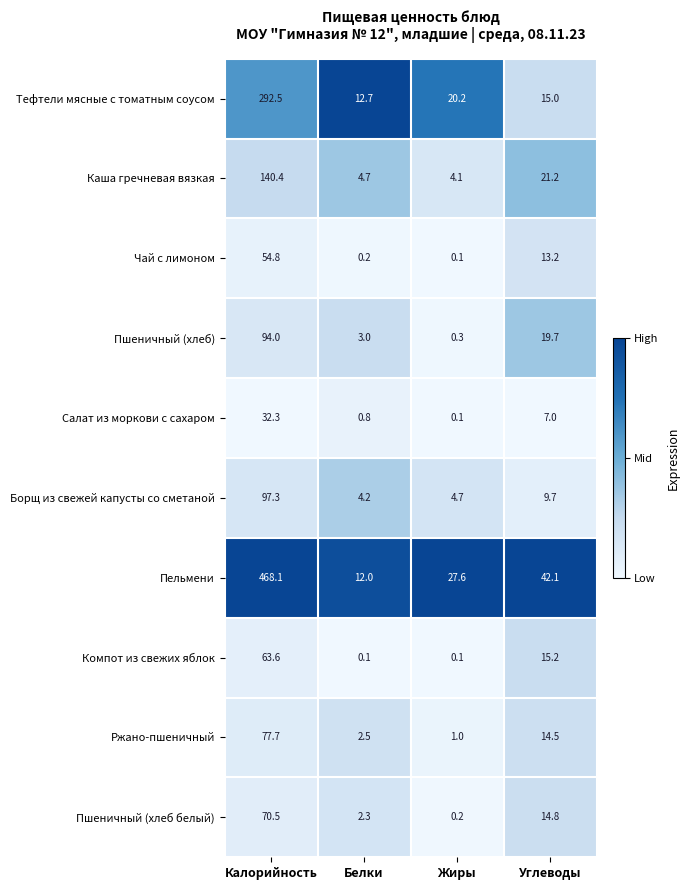

Which series has the largest range (max minus min)?

Пельмени